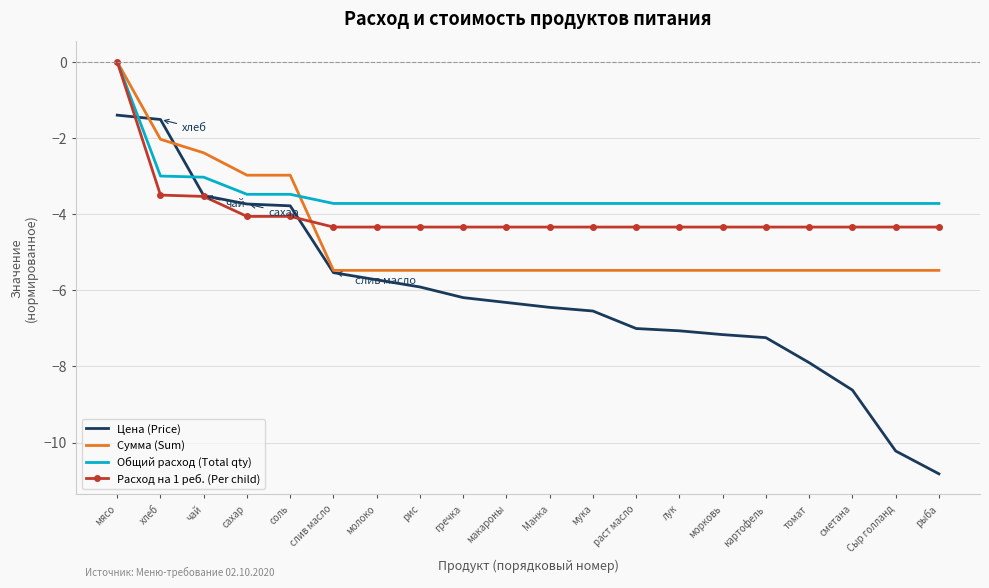

How many intersections are there between Общий расход (Total qty) and Цена (Price)?

2